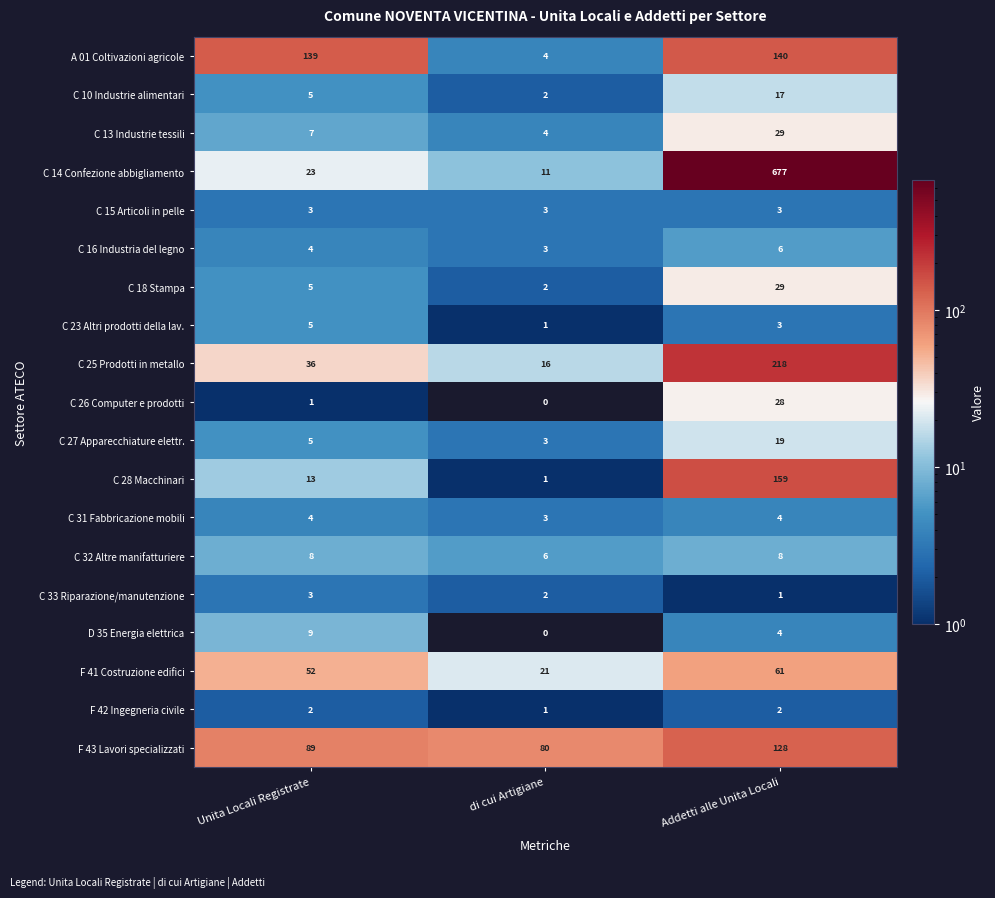

True or false: C 31 Fabbricazione mobili has a value of 4 at Addetti alle Unita Locali.

True